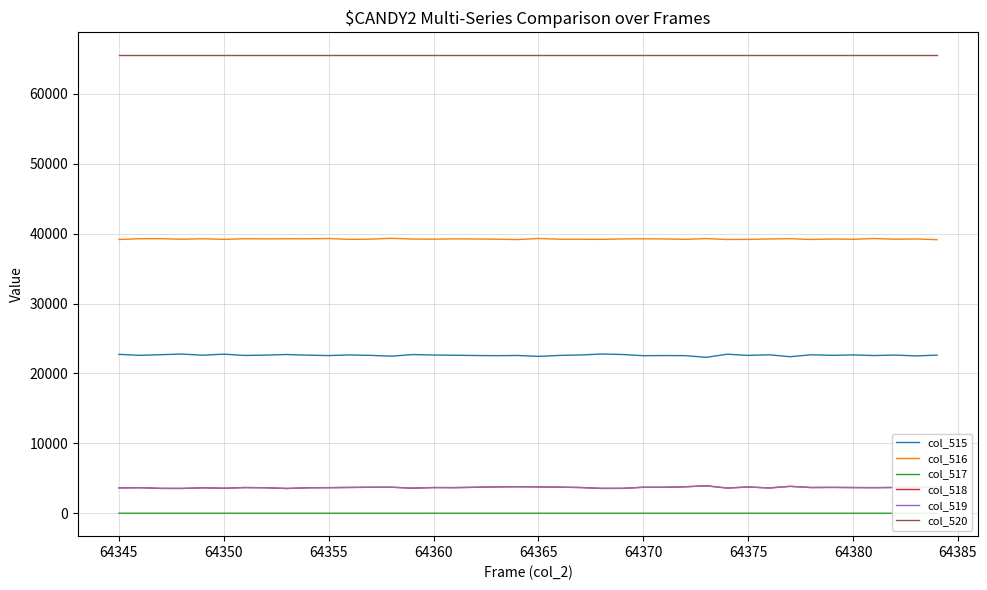

What are all the series names shown in the legend?

col_515, col_516, col_517, col_518, col_519, col_520